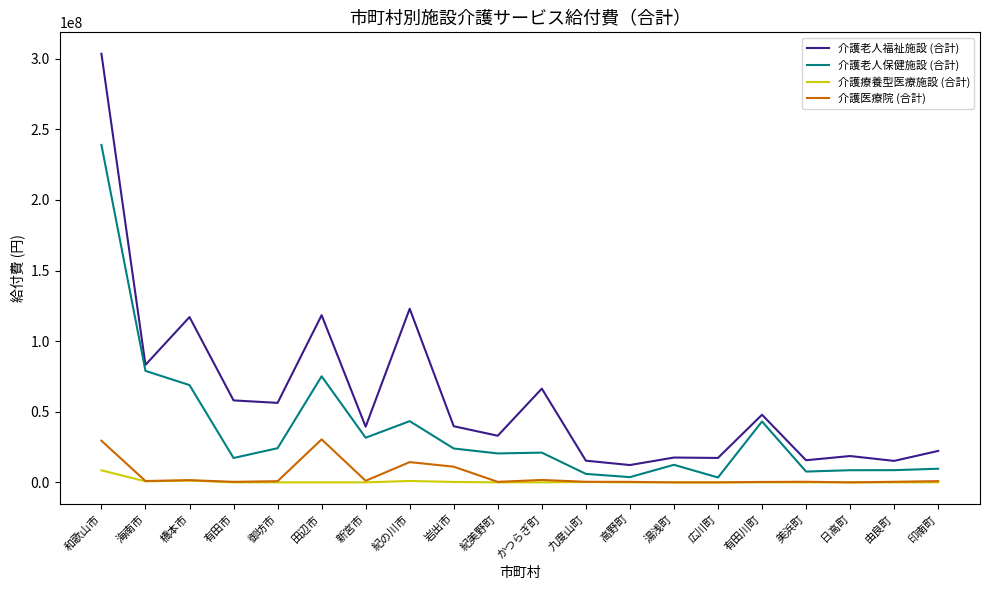

True or false: 介護老人福祉施設 (合計) and 介護医療院 (合計) intersect in this chart.

False